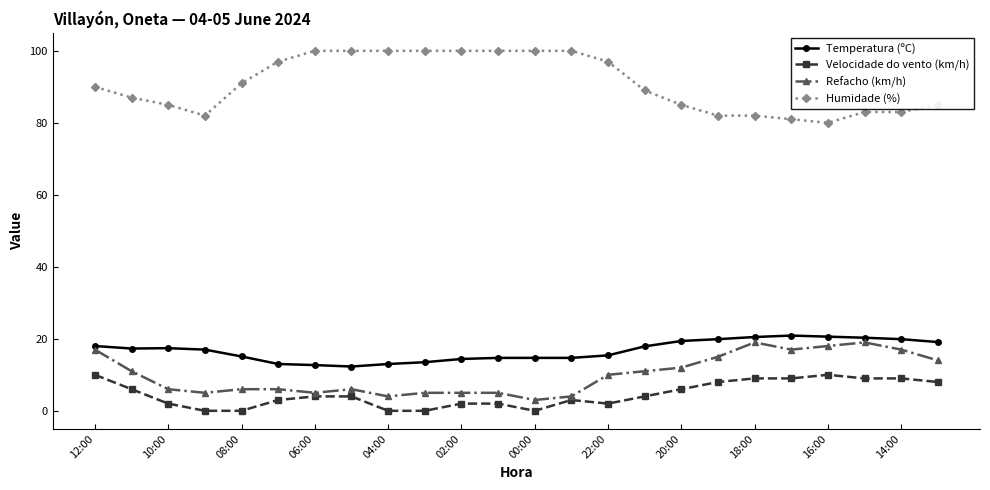

True or false: Velocidade do vento (km/h) and Humidade (%) intersect in this chart.

False